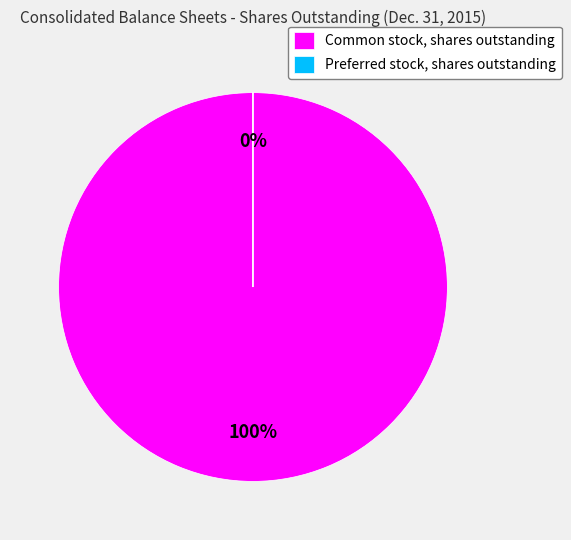

What is the ratio of the value at Common stock, shares outstanding to the value at Preferred stock, shares outstanding?

527778.1